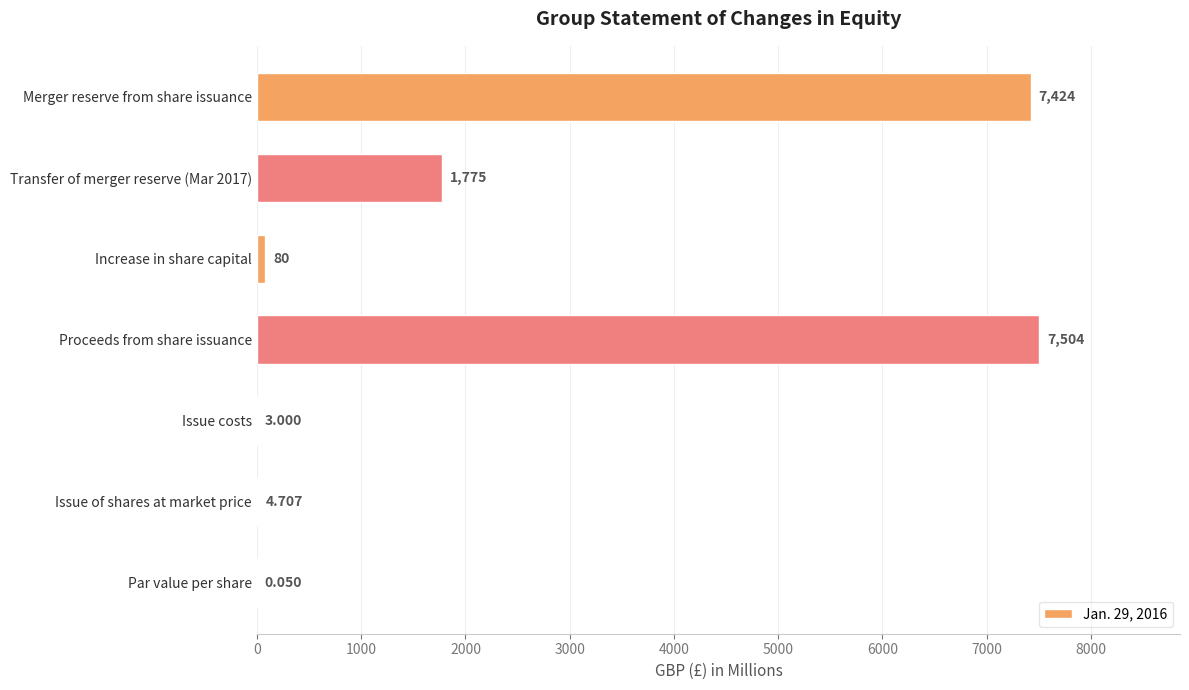

Which has a higher value, Issue of shares at market price or Increase in share capital?

Increase in share capital